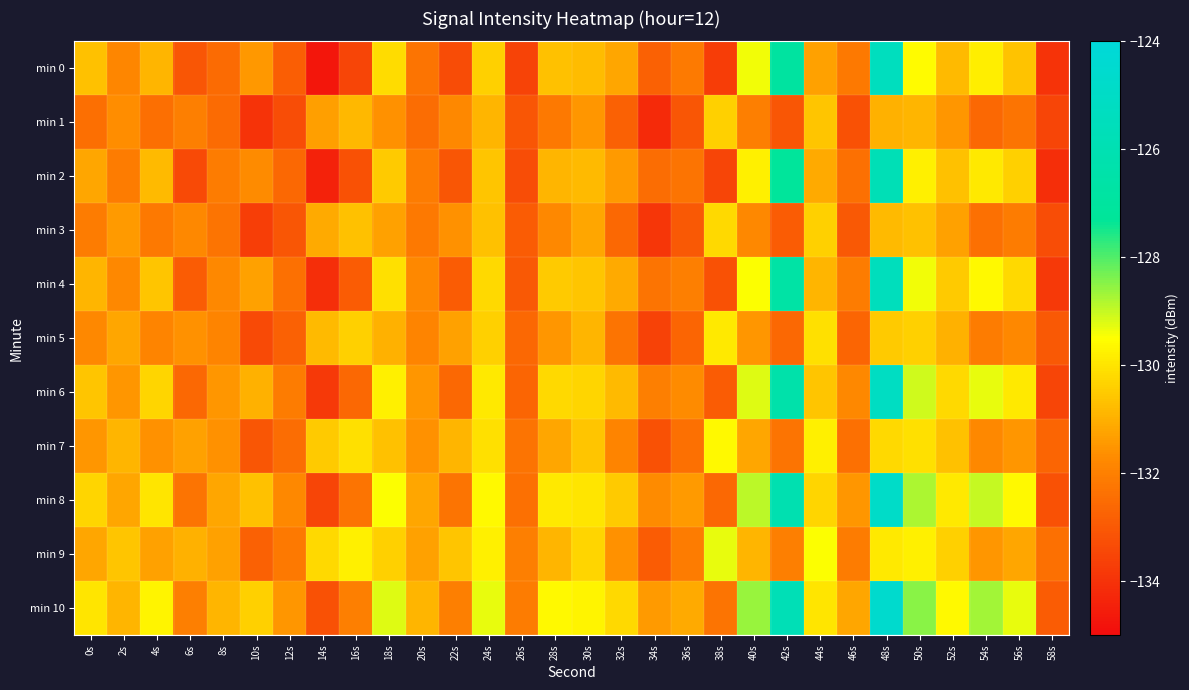

Count the number of data series in this chart.

11